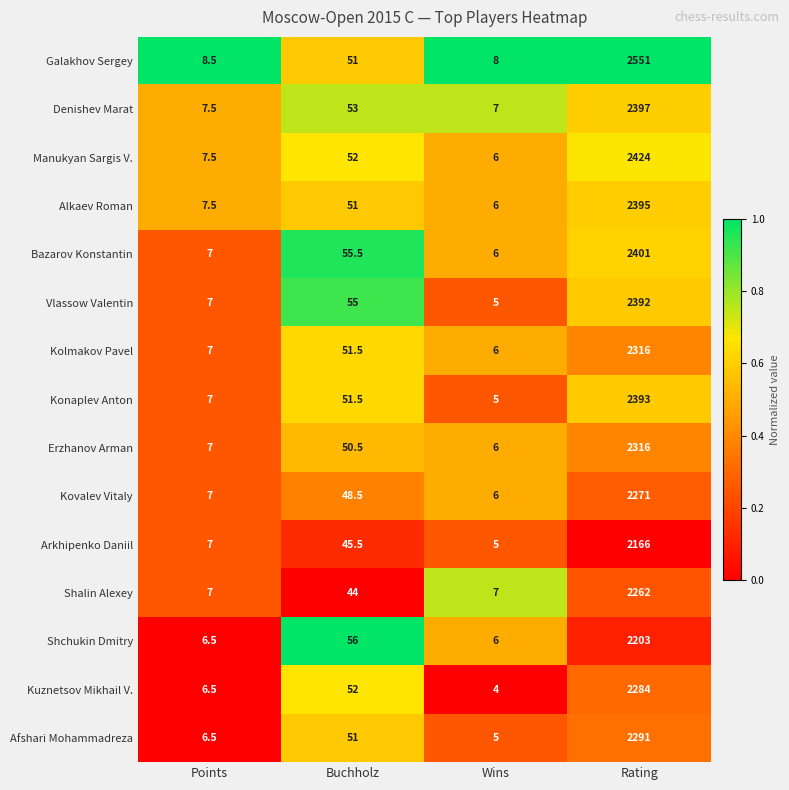

Is the value of Bazarov Konstantin at Wins greater than the value of Erzhanov Arman at Points?

No